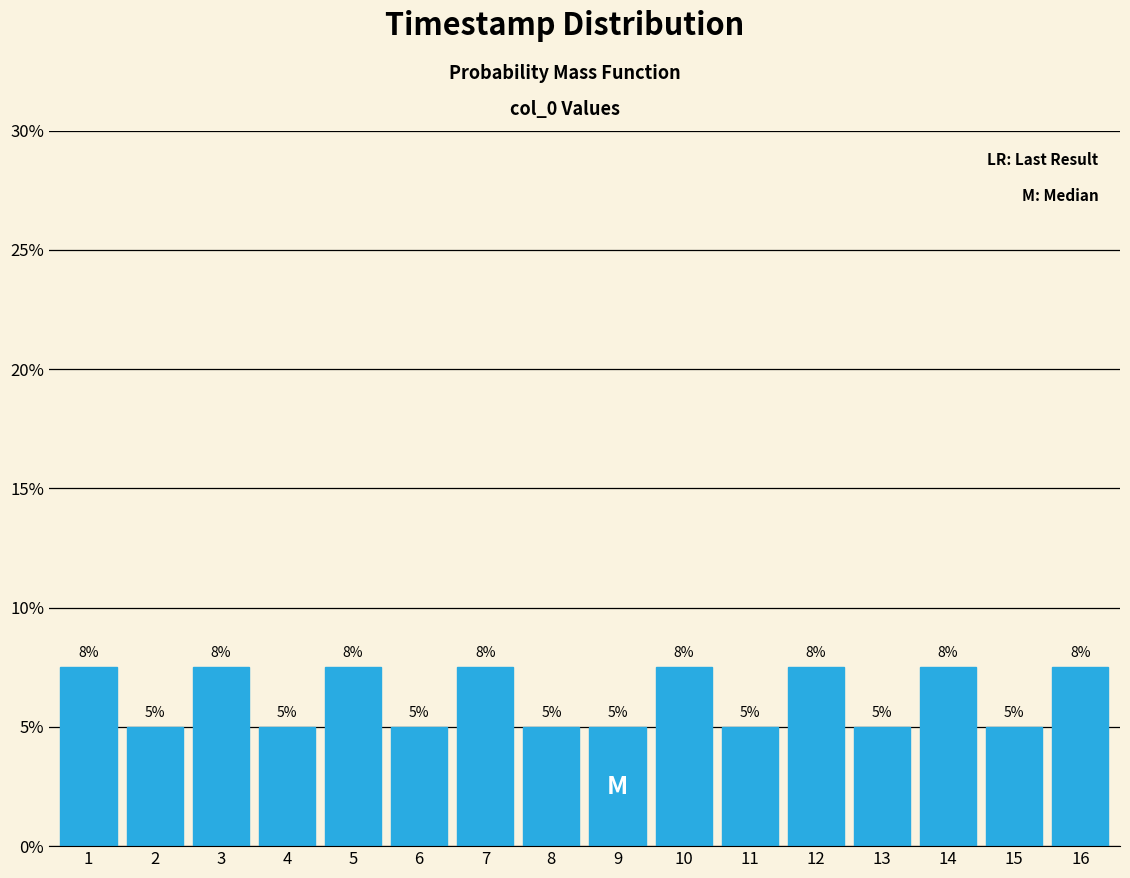

Does the chart contain any negative values?

No